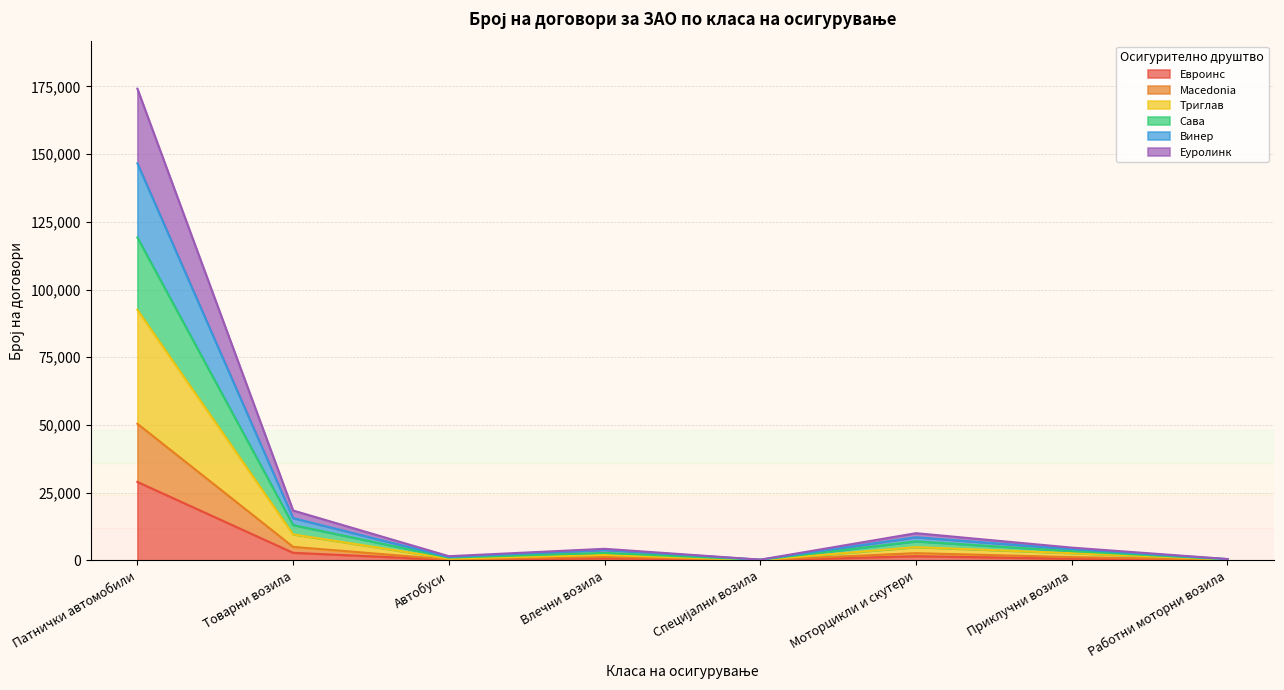

What is the total value across all series at Патнички автомобили?

174128